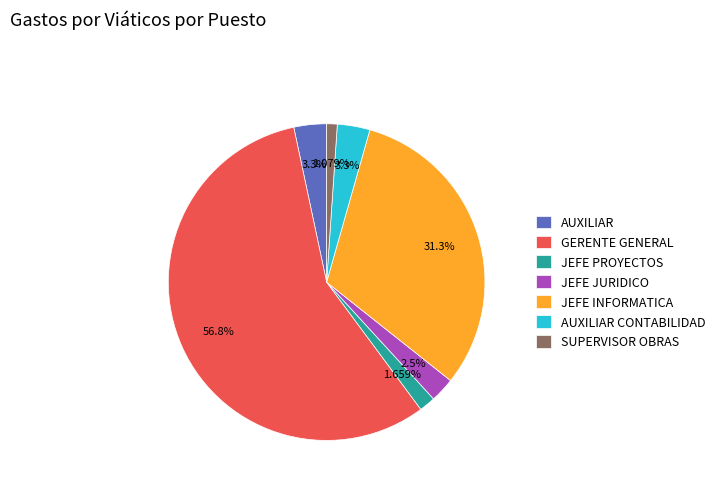

Which slice represents more than half of the pie?

GERENTE GENERAL